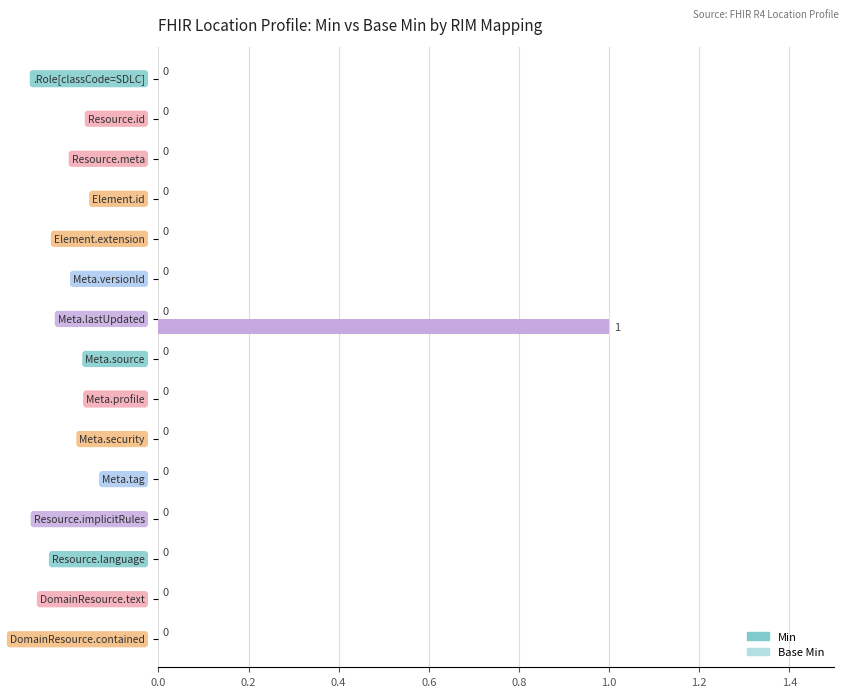

How many values are between 0 and 1?

15